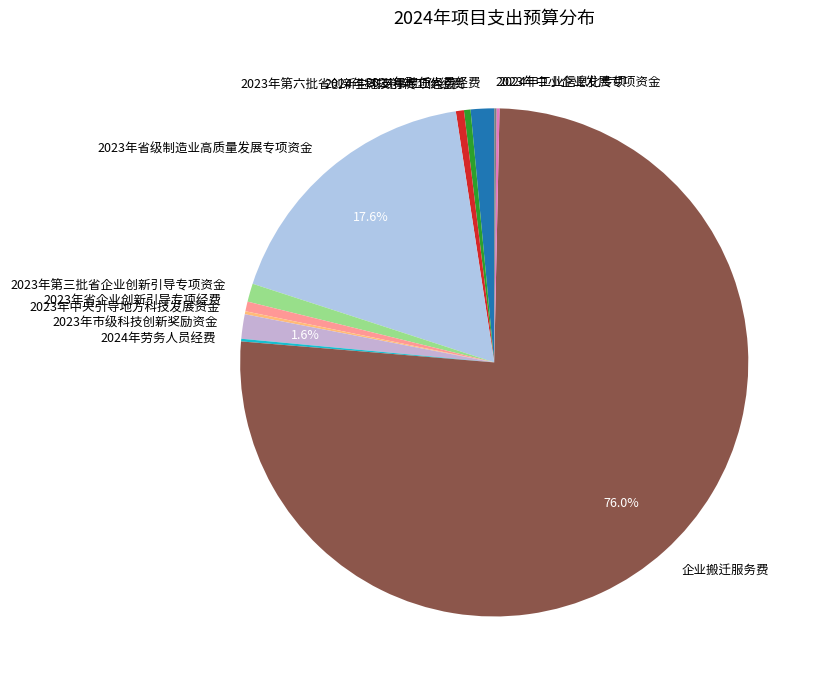

Does 企业搬迁服务费 account for over 50% of the chart?

Yes